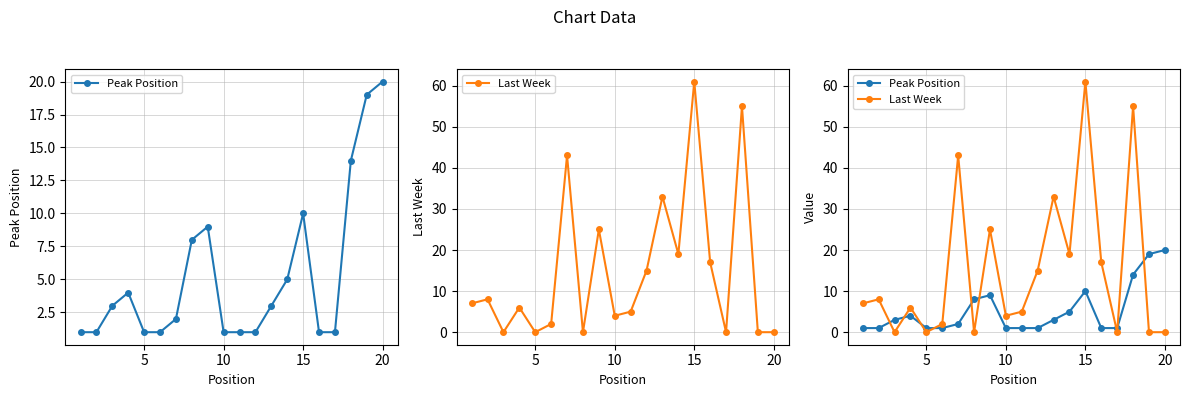

Which series has the largest range (max minus min)?

Last Week